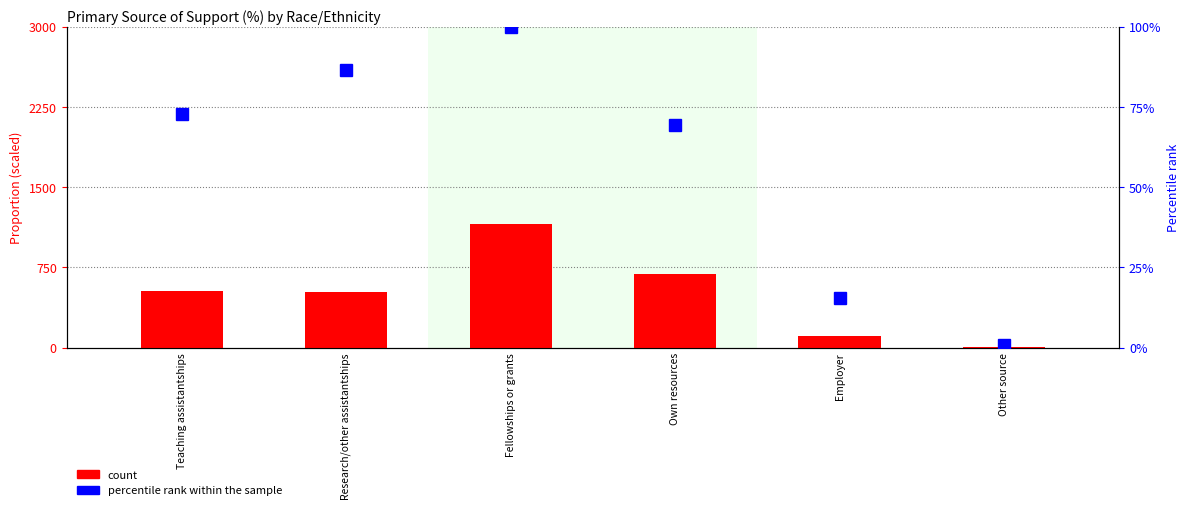

What is the label of the 5th bar from the right?

Research/other assistantships